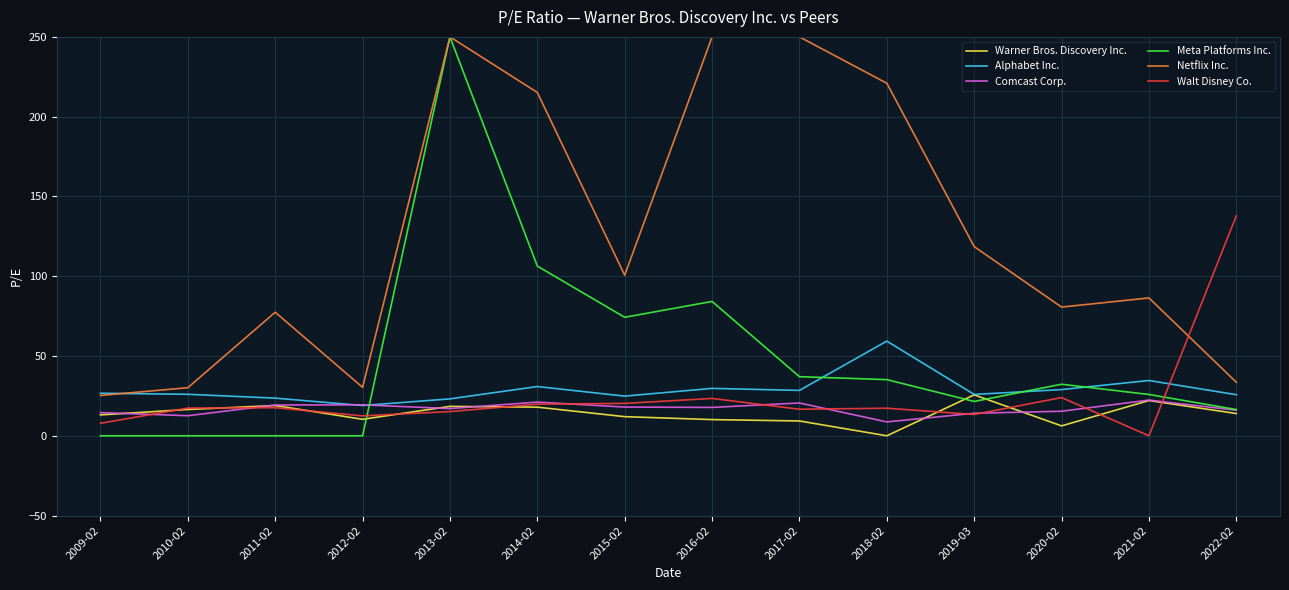

Which series has the largest range (max minus min)?

Meta Platforms Inc.